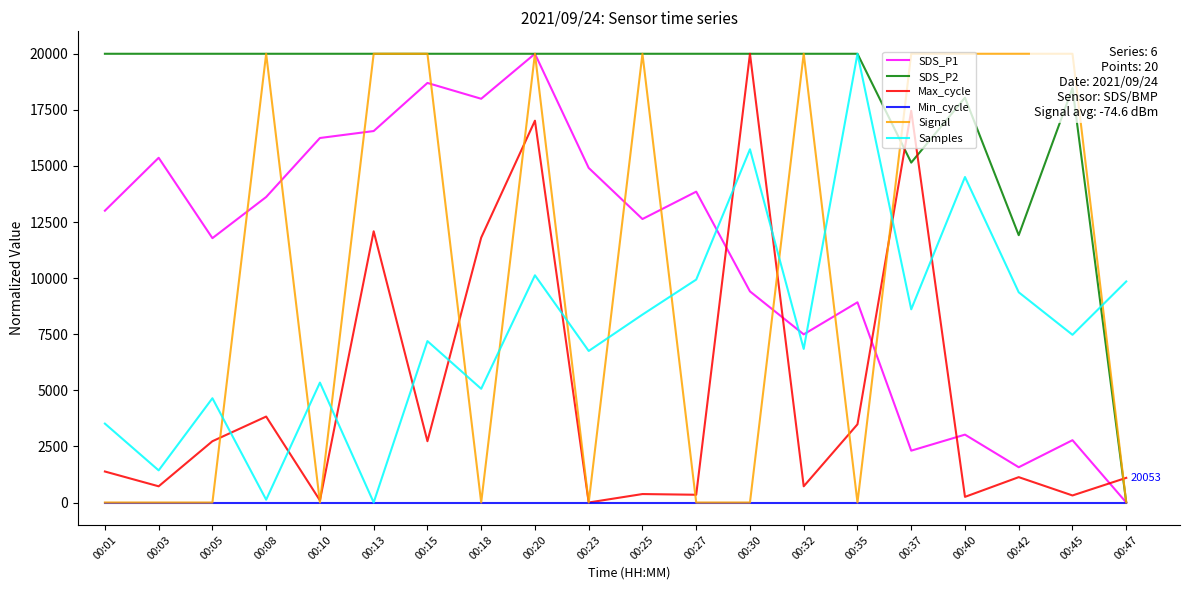

What value does the SDS_P1 series have at 00:03?

15364.5